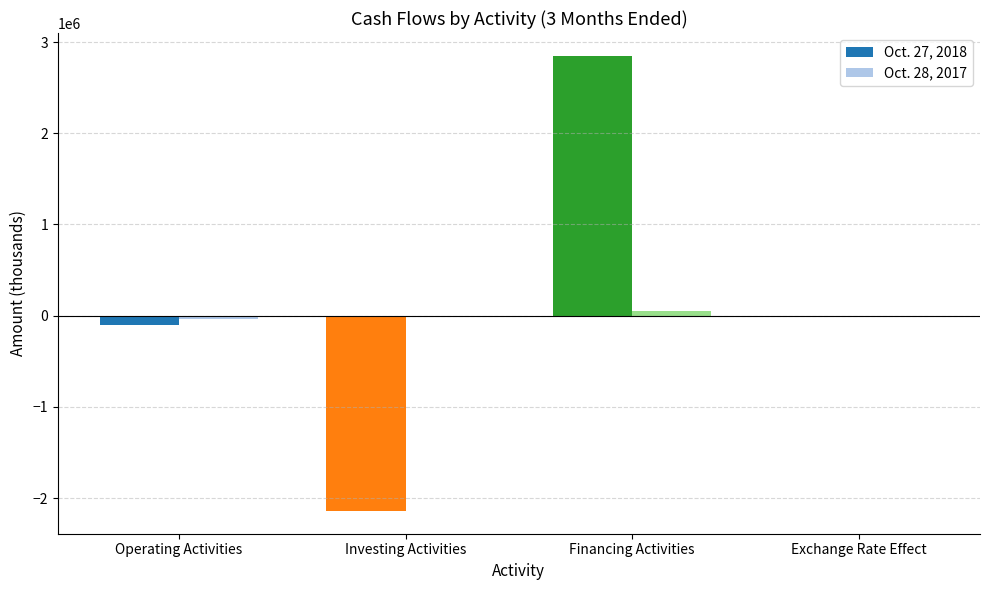

The Oct. 27, 2018 series shows 1819662 at Financing Activities. True or false?

False